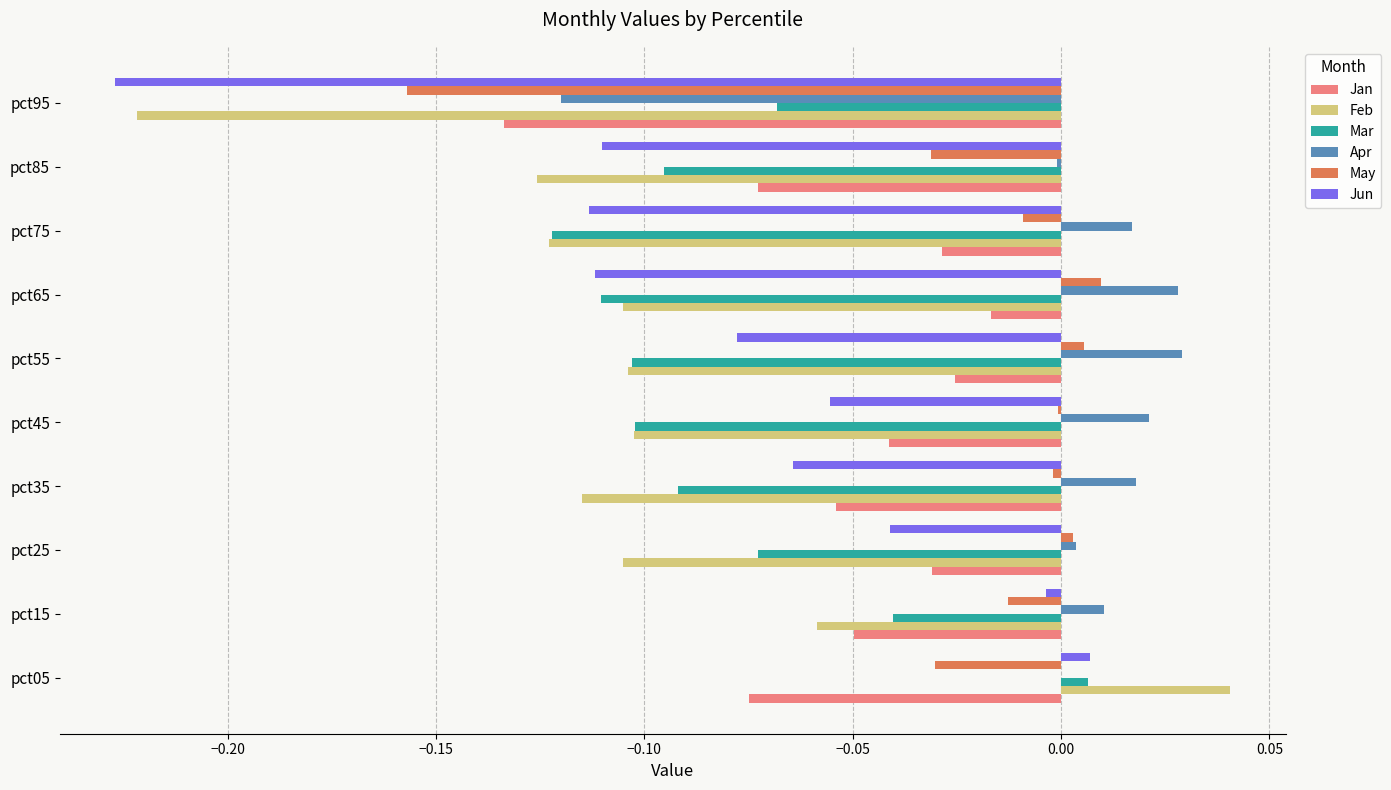

What are all the series names shown in the legend?

Jan, Feb, Mar, Apr, May, Jun